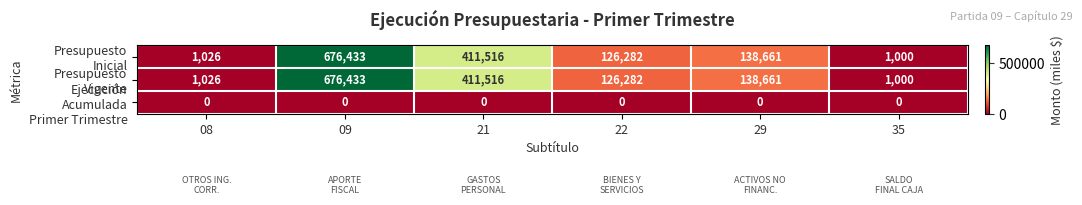

What is the greatest value displayed?

676433